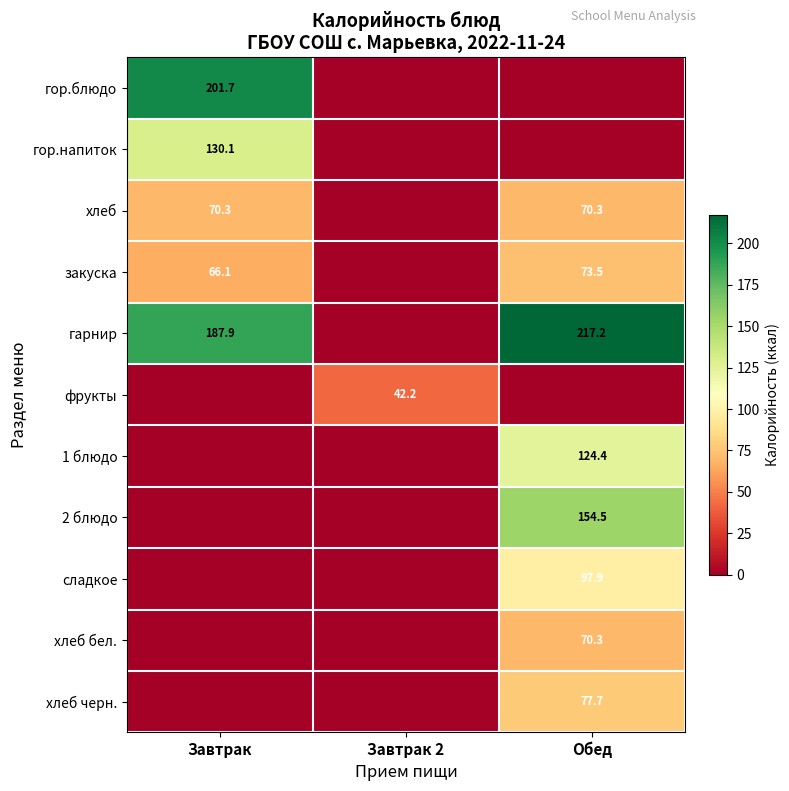

At how many categories does at least one series exceed 167?

2